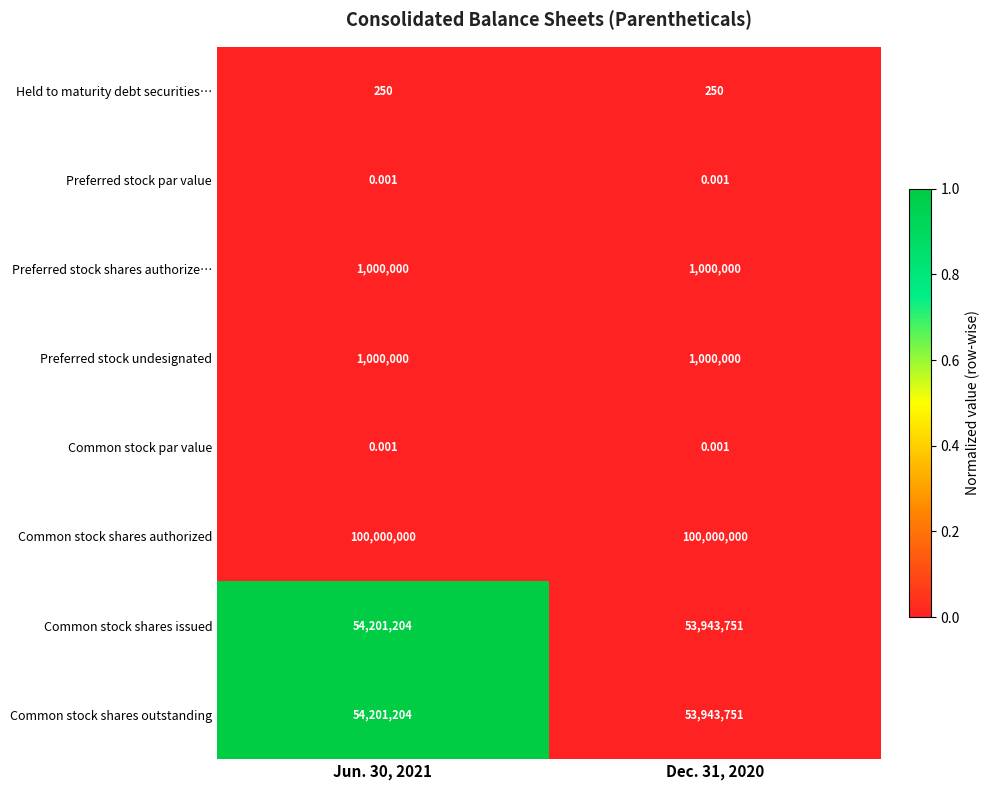

Which series has the largest total across all categories?

Common stock shares authorized